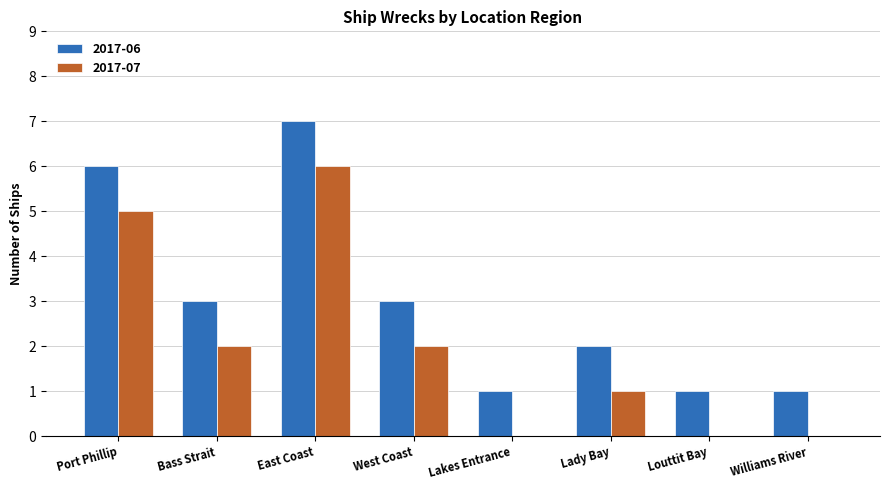

At which category is the sum across all series the highest?

East Coast